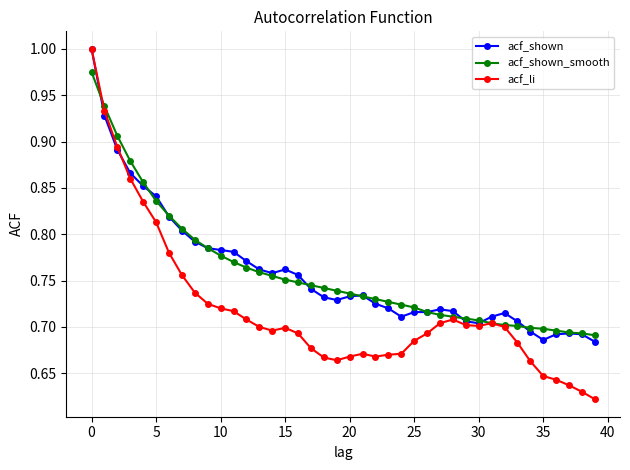

Which series has the widest spread of values?

acf_li